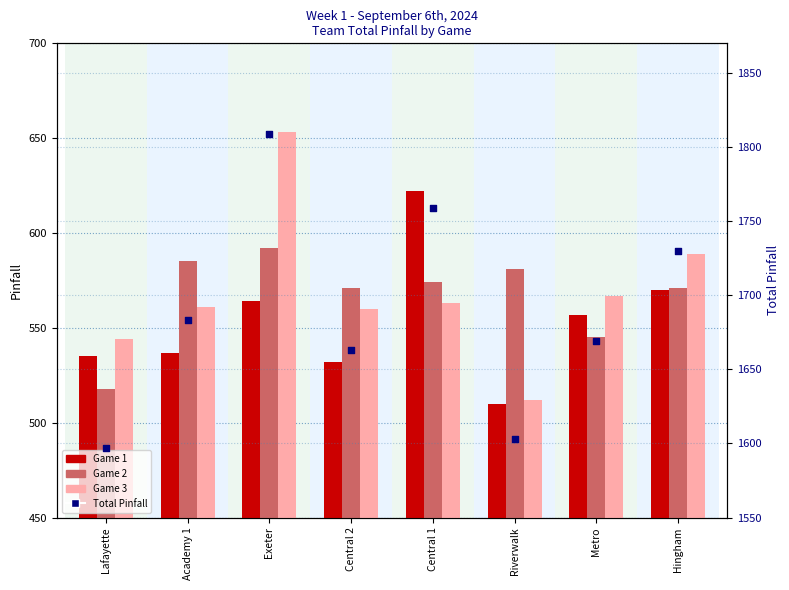

At which category is the sum across all series the highest?

Exeter